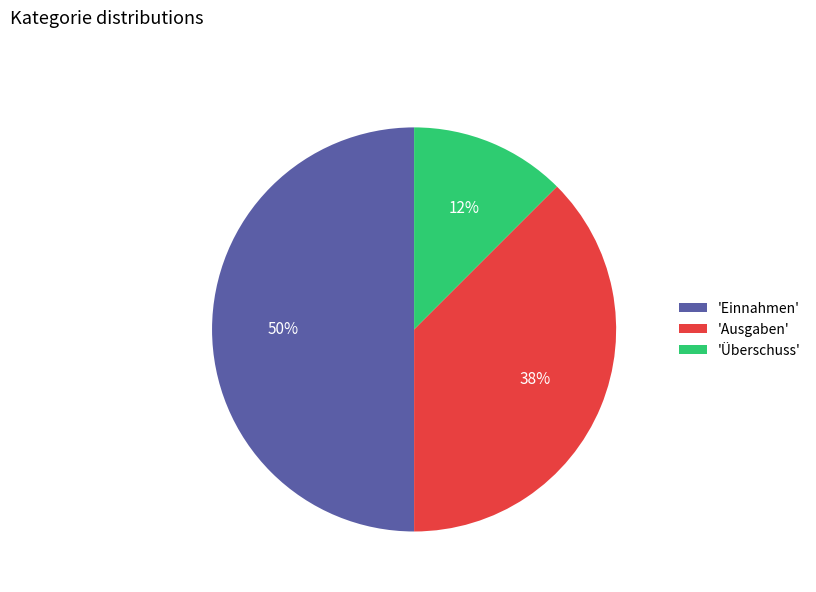

To the nearest percent, what is the difference between the 'Ausgaben' and 'Einnahmen' slice percentages?

12%